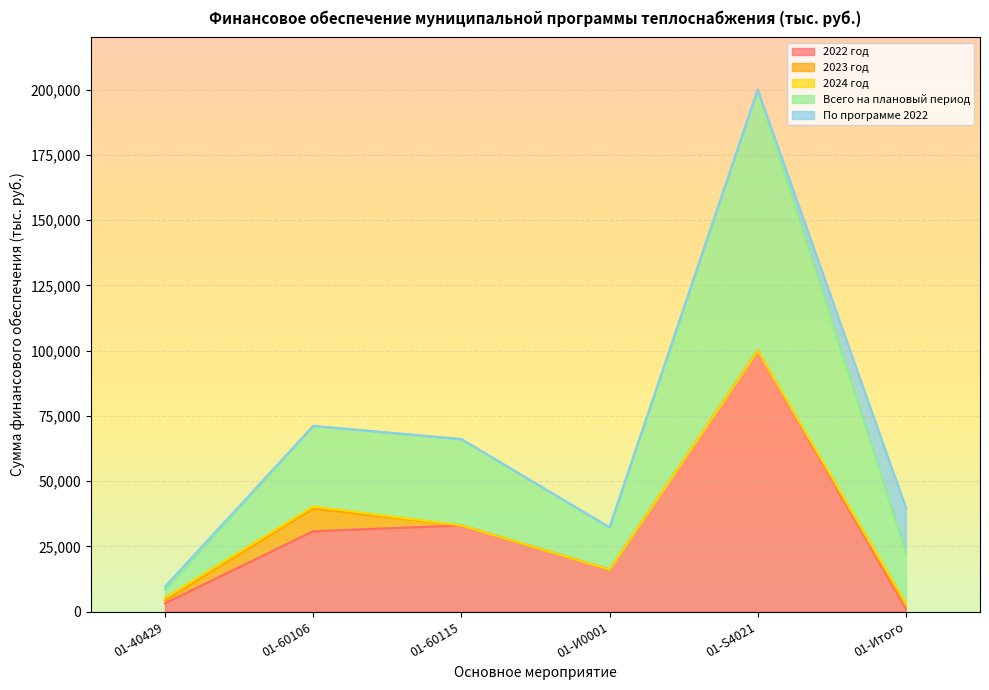

True or false: 2024 год has a value of -595.2 at 01-И0001.

False